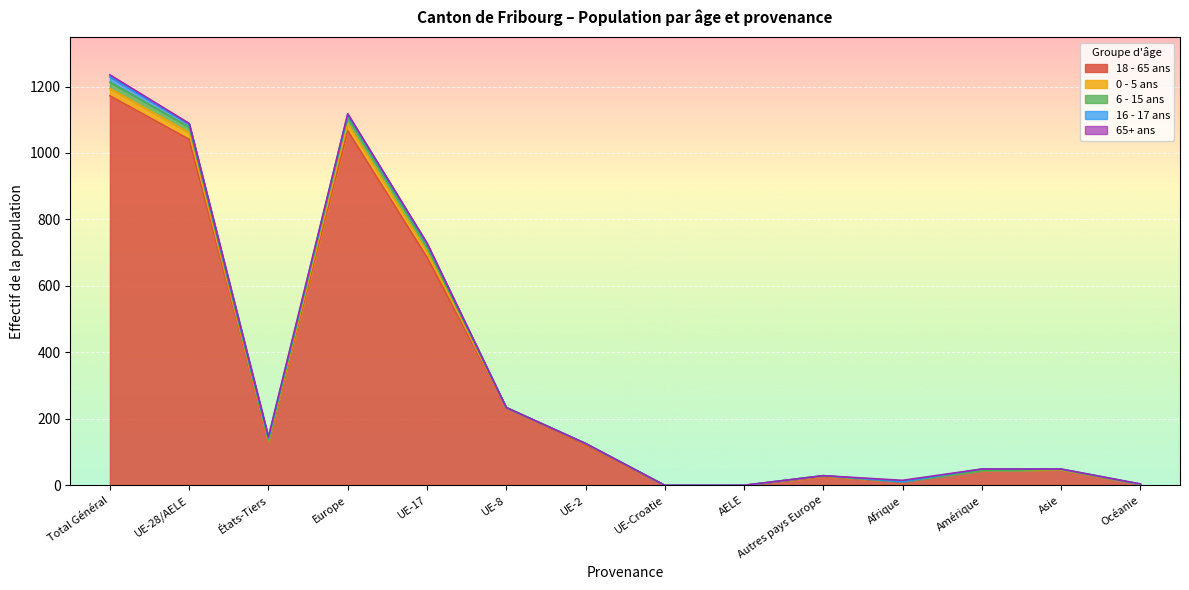

List the series in order of their peak value, lowest first.

65+ ans, 16 - 17 ans, 6 - 15 ans, 0 - 5 ans, 18 - 65 ans